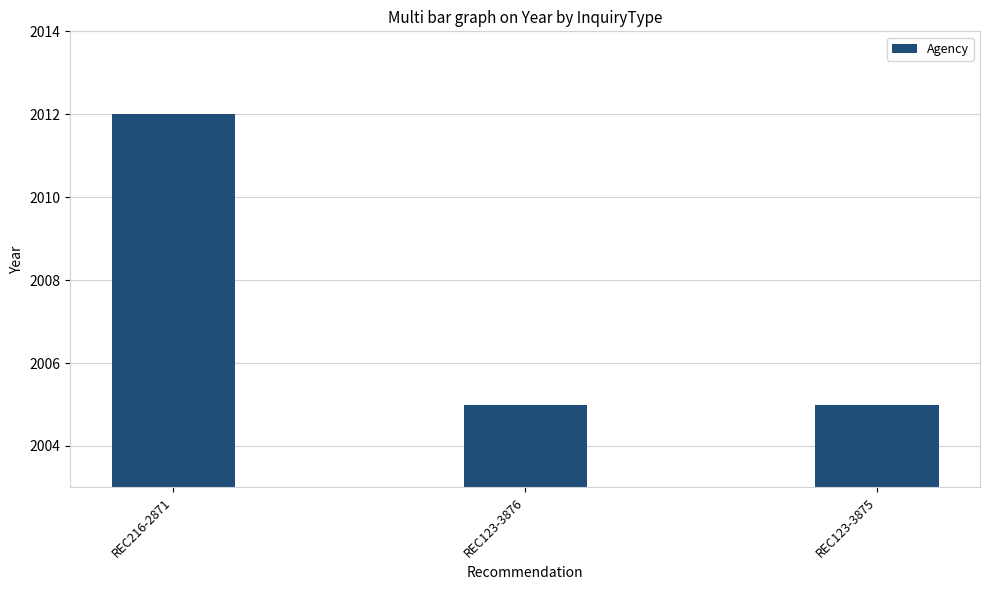

What is the label of the 2nd bar from the left?

REC123-3876